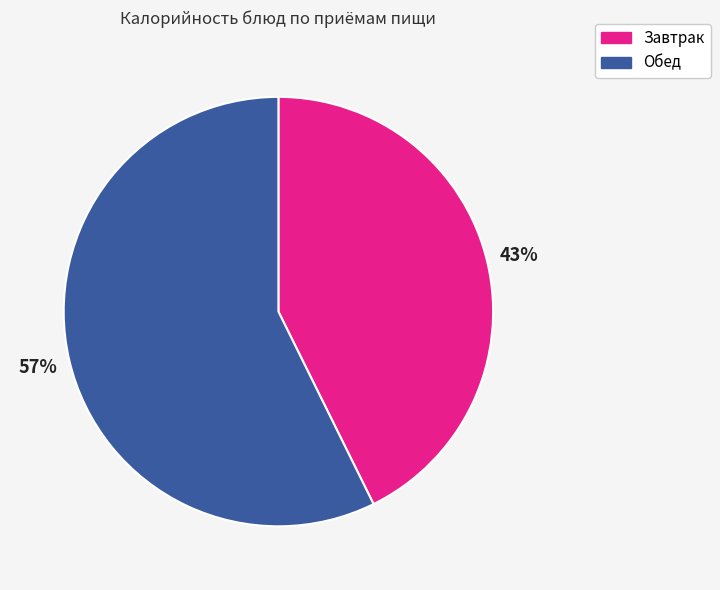

How many segments does this pie chart have?

2